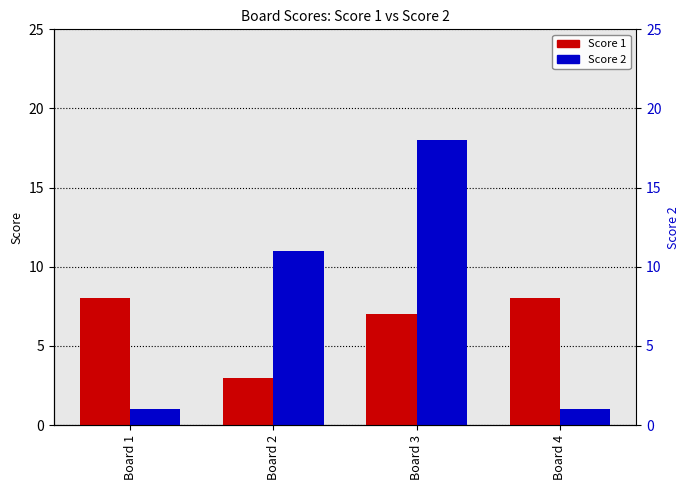

How many data points does each series have?

4